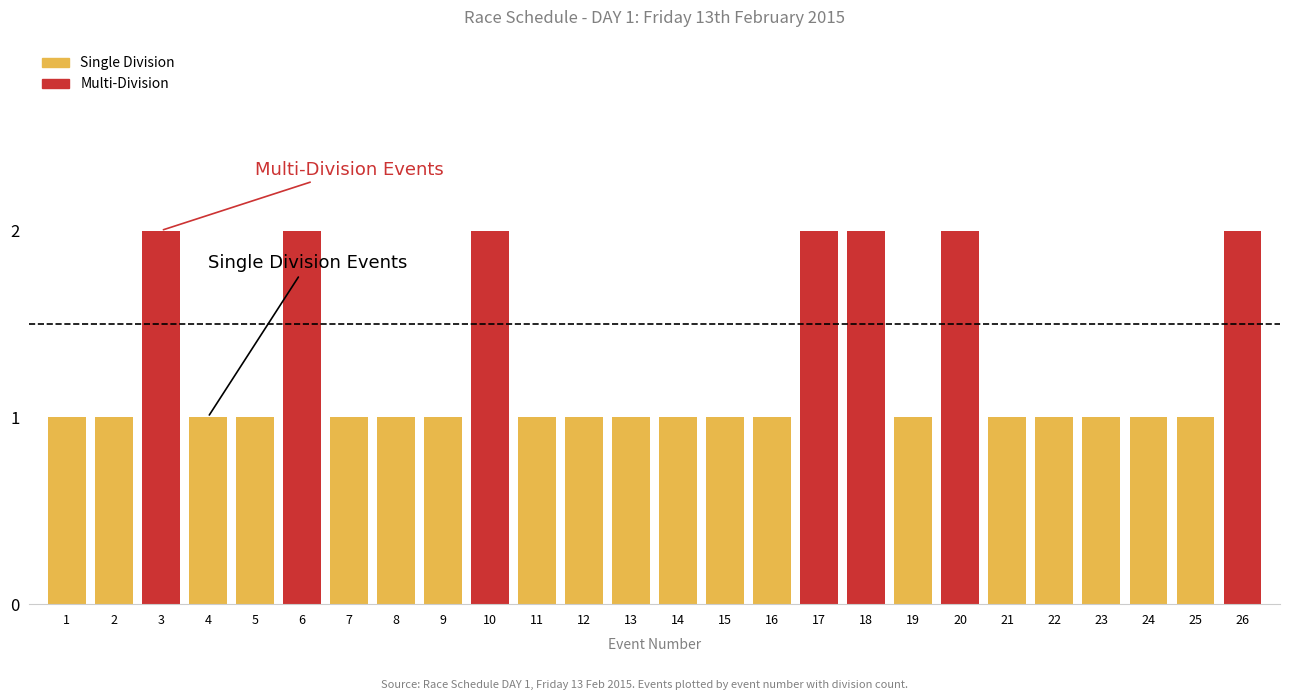

Which category has the lowest value across all series?

1